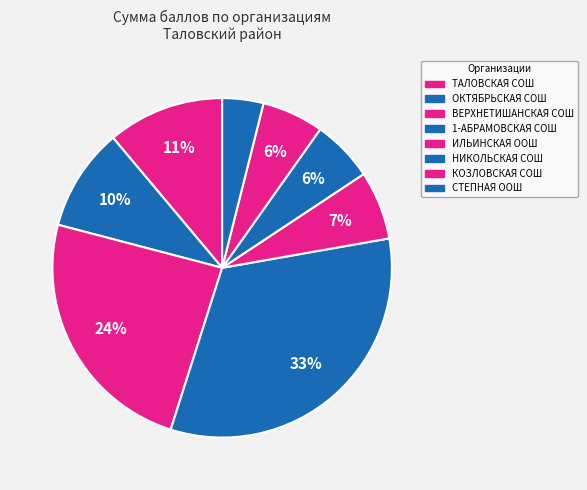

To the nearest percent, what percentage of the pie is ИЛЬИНСКАЯ ООШ?

7%